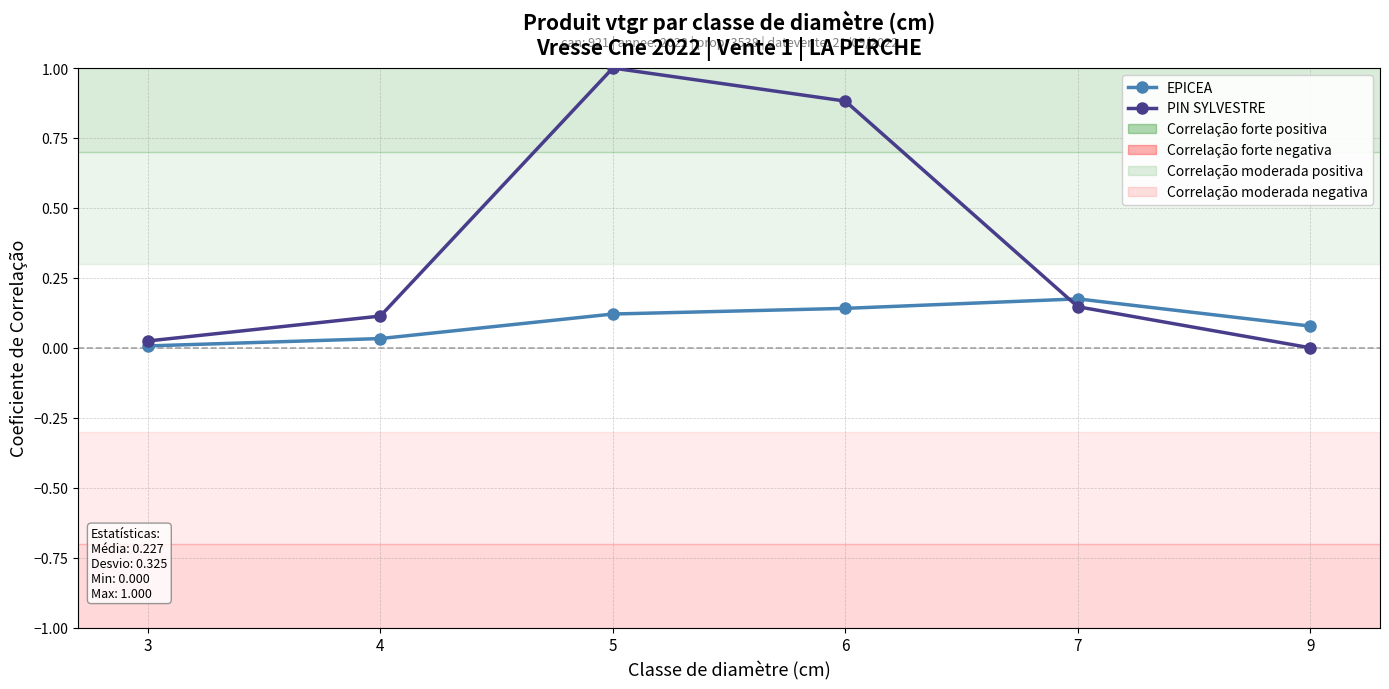

Which label corresponds to the largest value in the chart?

5